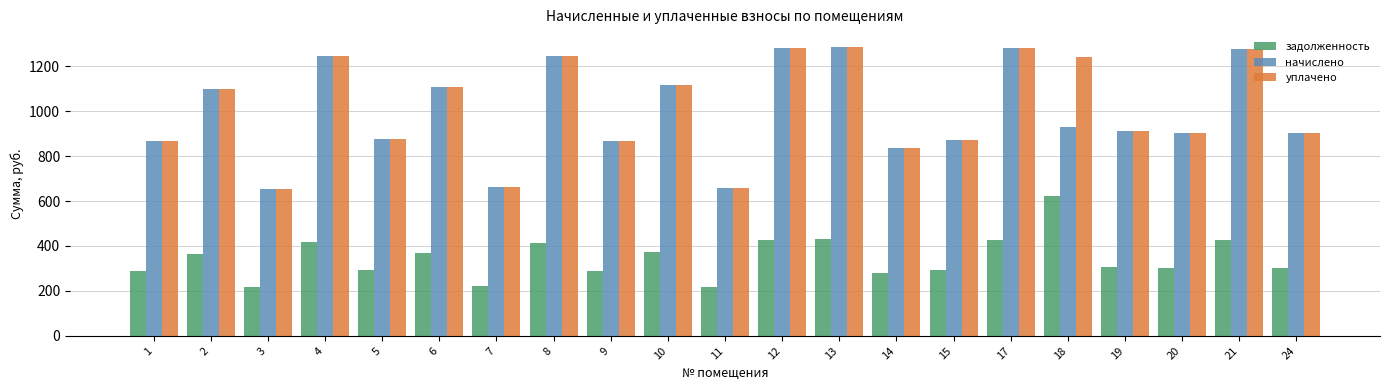

What is the spread (max minus min) of values at 6?

737.3